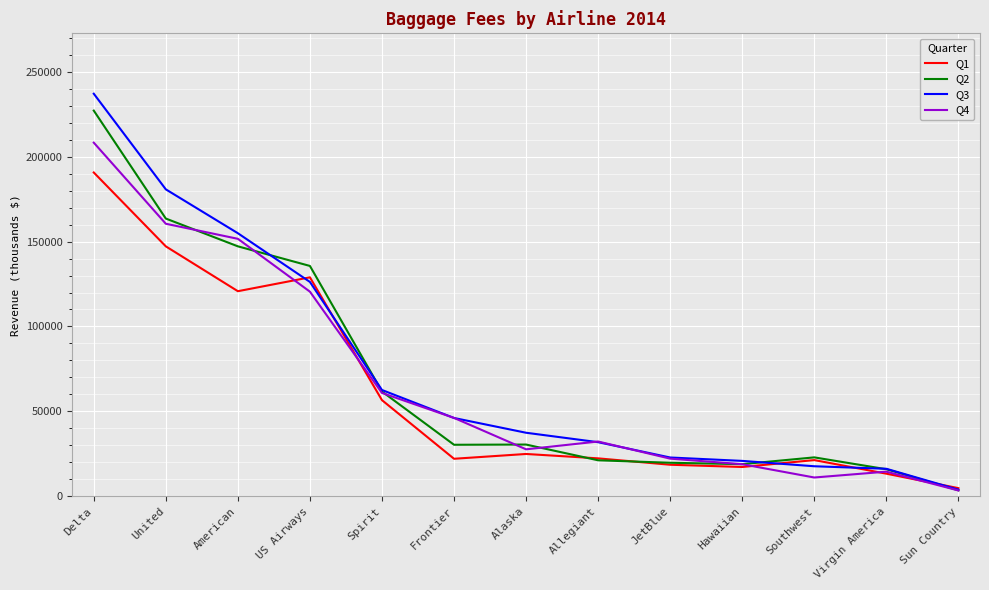

What is the approximate value of Q1 at Hawaiian, to the nearest 100?

17300